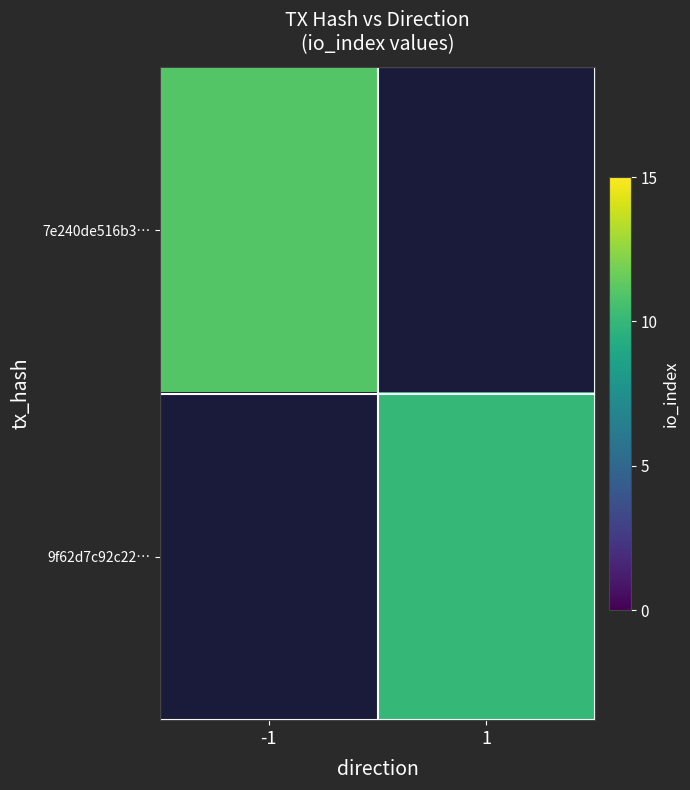

At -1, list the series in order from smallest to largest.

9f62d7c92c22…, 7e240de516b3…